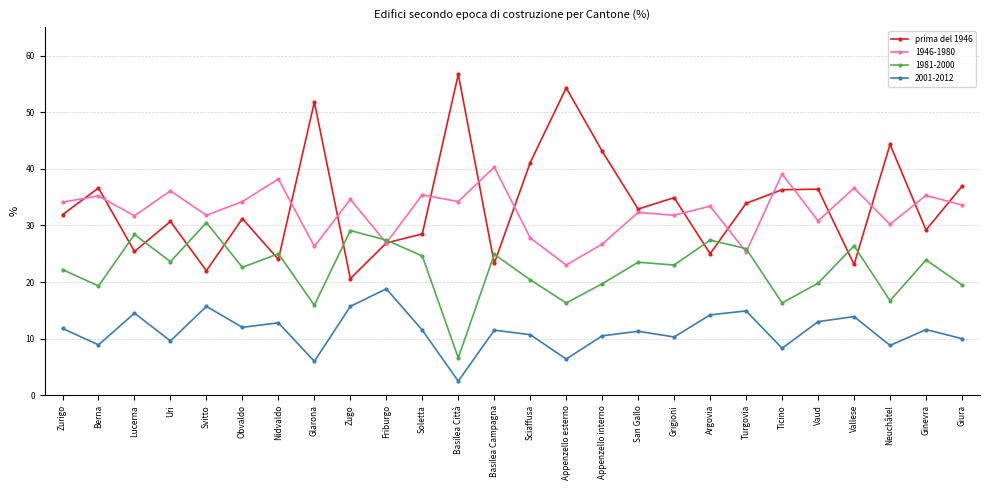

Does the chart have visible grid lines?

Yes